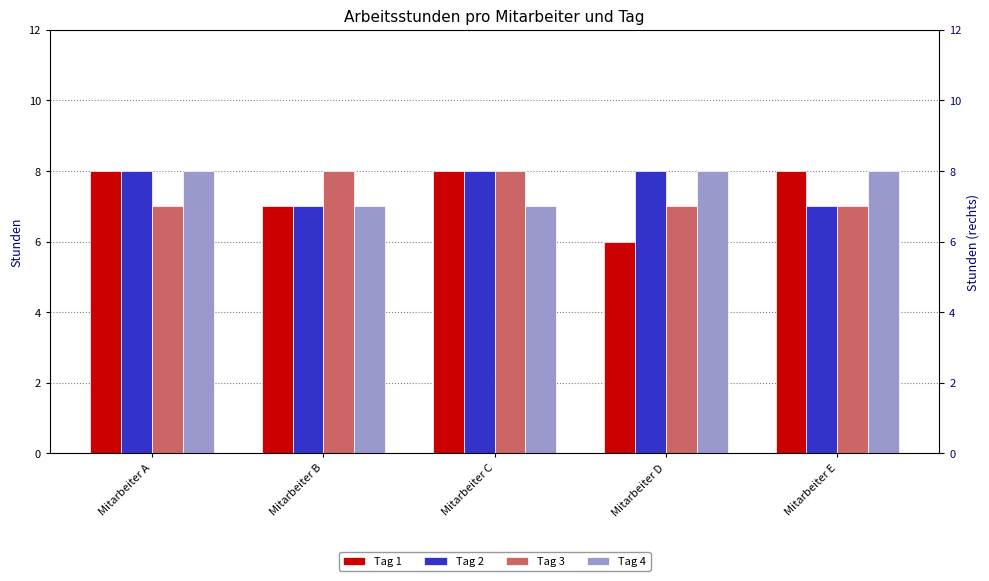

Between Mitarbeiter B and Mitarbeiter E, which series saw the biggest shift?

Tag 1